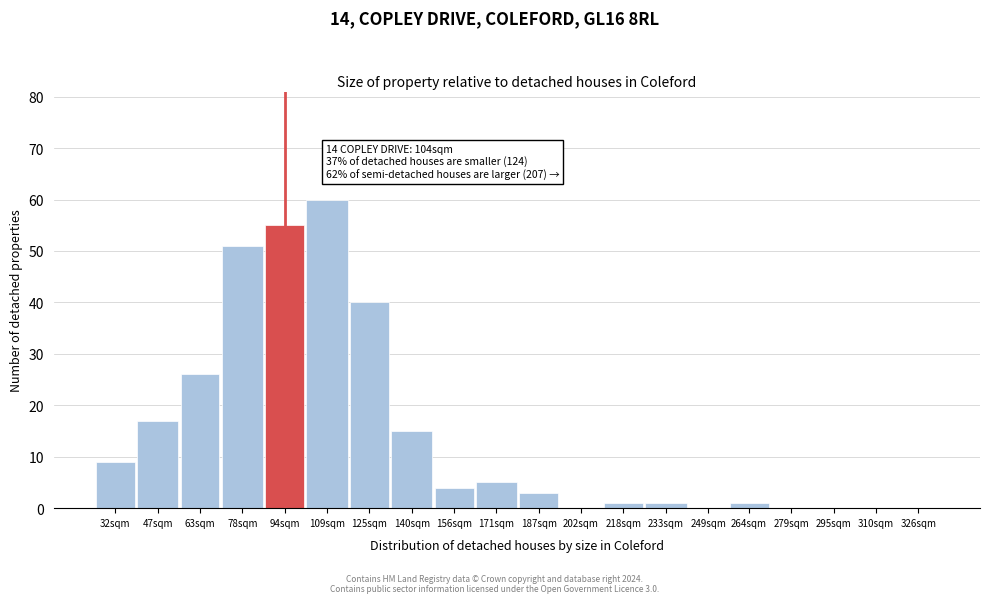

Reading left to right, extract all data points from this chart.

32sqm=9	47sqm=17	63sqm=26	78sqm=51	94sqm=55	109sqm=60	125sqm=40	140sqm=15	156sqm=4	171sqm=5	187sqm=3	202sqm=0	218sqm=1	233sqm=1	249sqm=0	264sqm=1	279sqm=0	295sqm=0	310sqm=0	326sqm=0